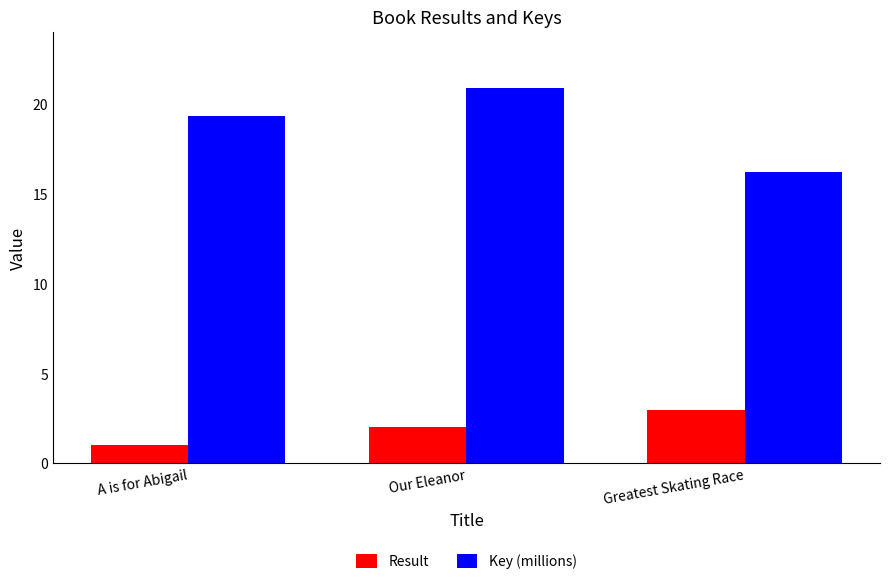

What is the lowest value of the Key (millions) series?

16.2